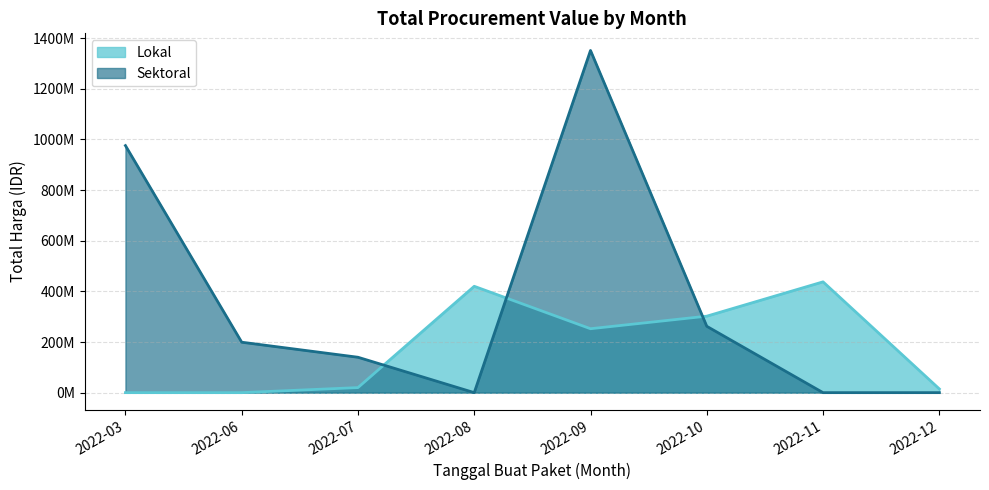

What is the sum of all values?

4375595175